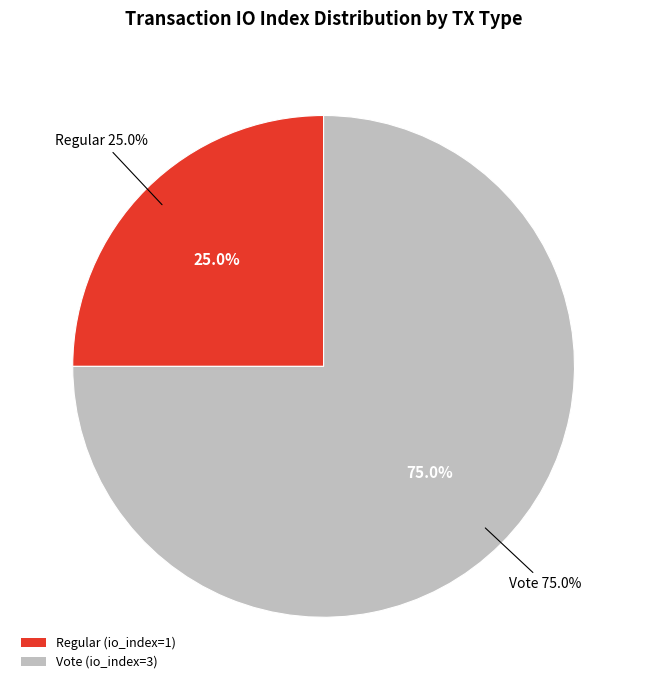

Approximately how many times larger is the value at Vote compared to Regular?

3.0